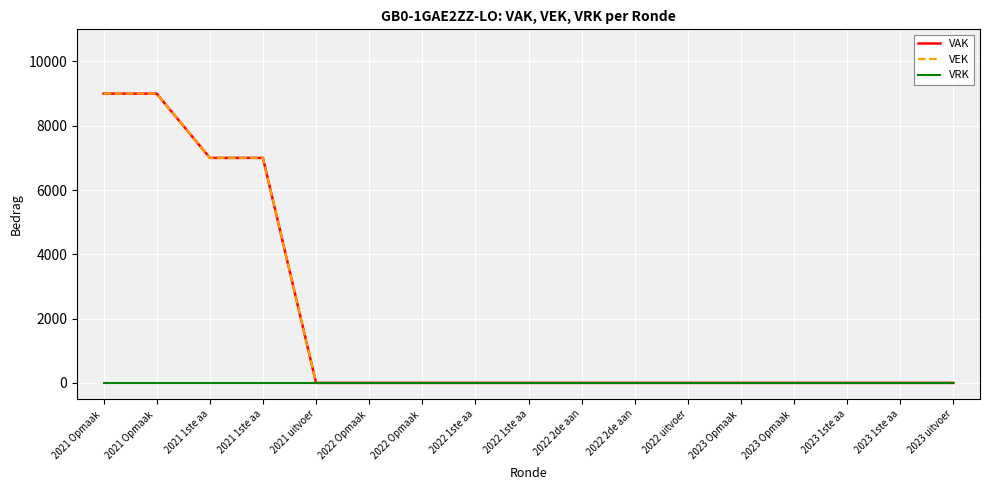

Does the chart have visible grid lines?

Yes